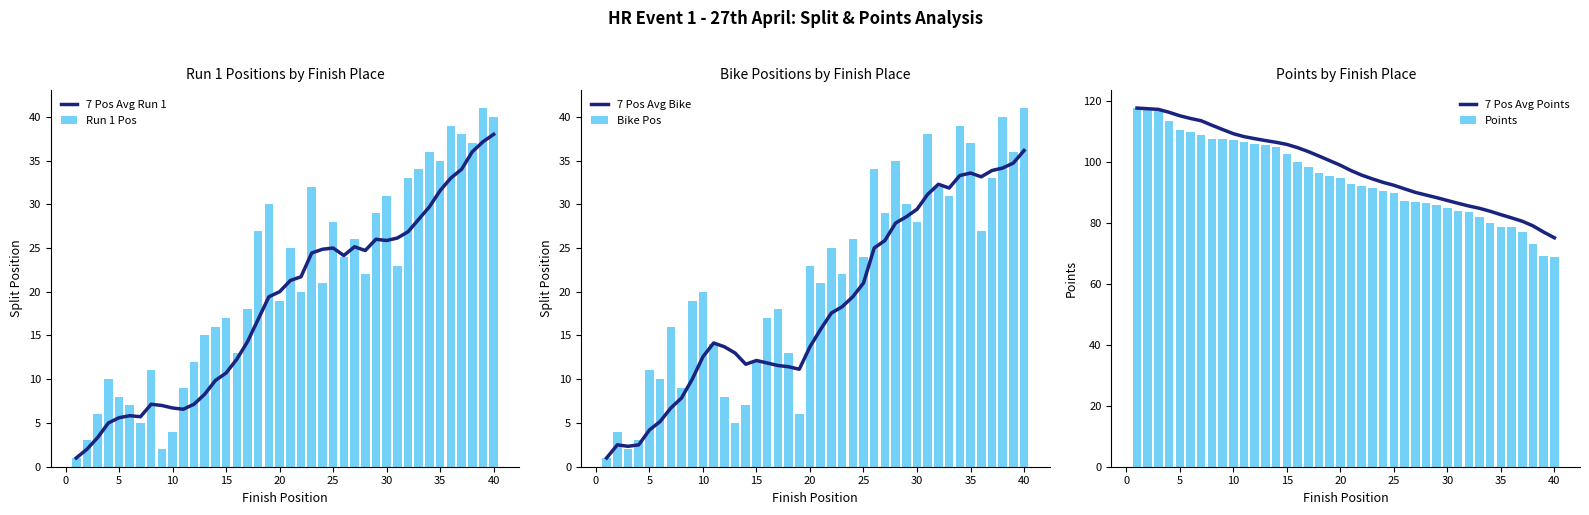

What is the maximum value for 7 Pos Avg Run 1?

38.0